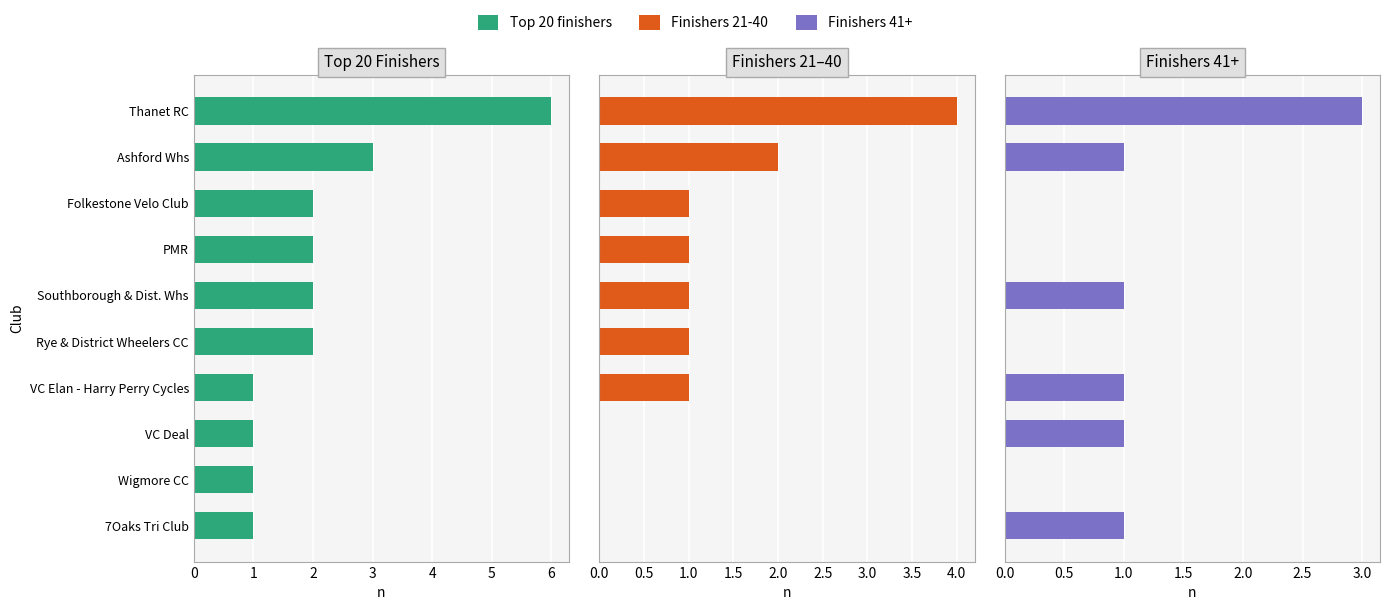

Is the value of Finishers 41+ at Wigmore CC greater than the value of Top 20 finishers at VC Deal?

No